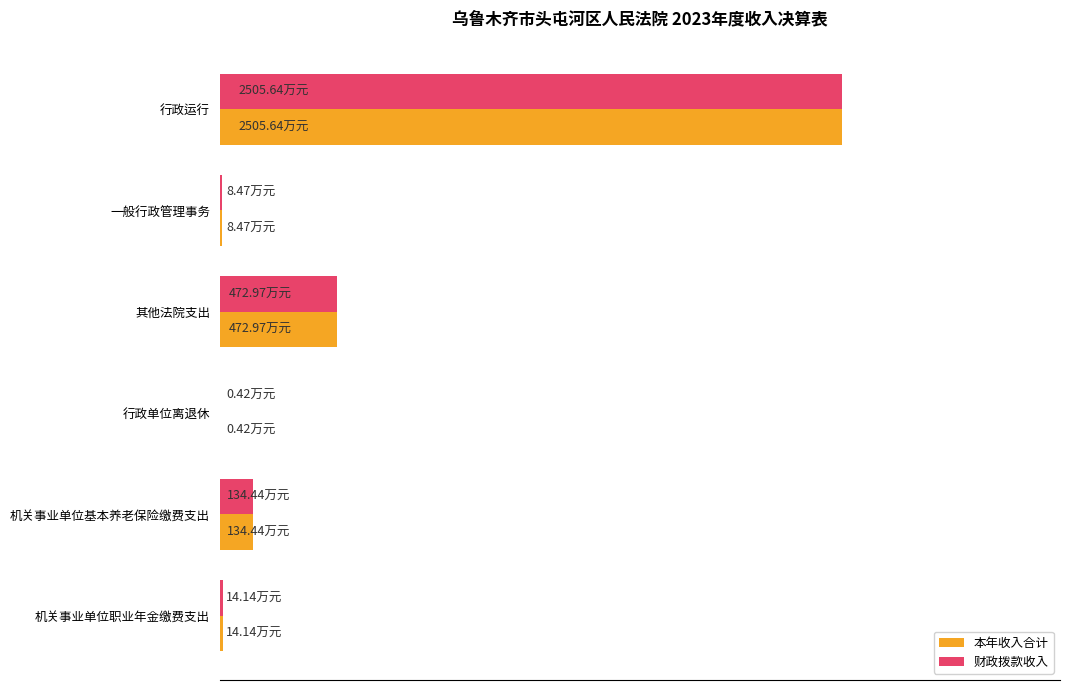

What are all the series names shown in the legend?

本年收入合计, 财政拨款收入